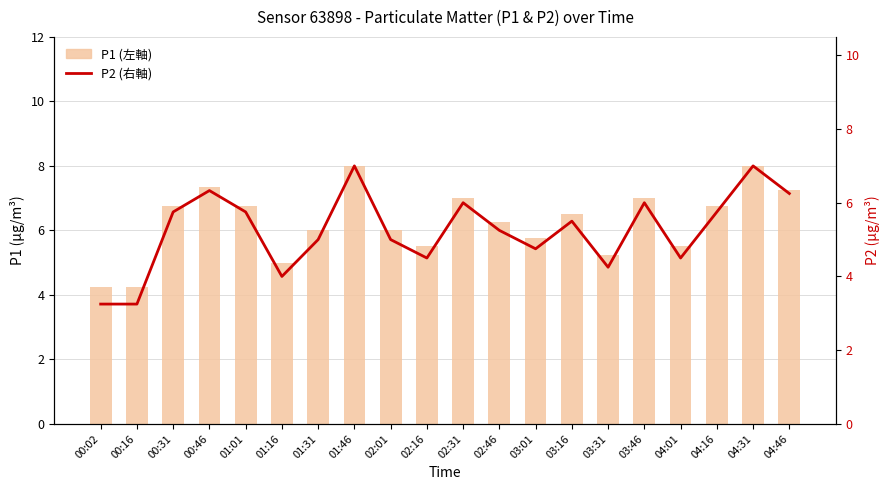

Which label corresponds to the smallest value in the chart?

00:02